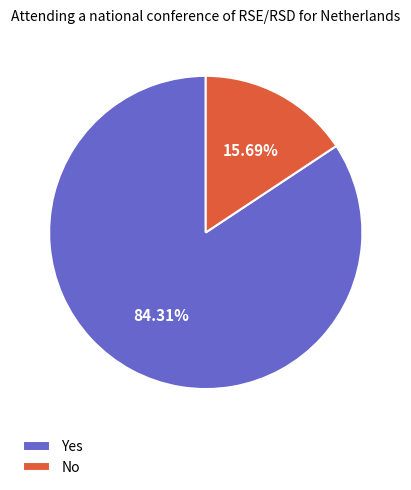

How many slices are in this pie chart?

2